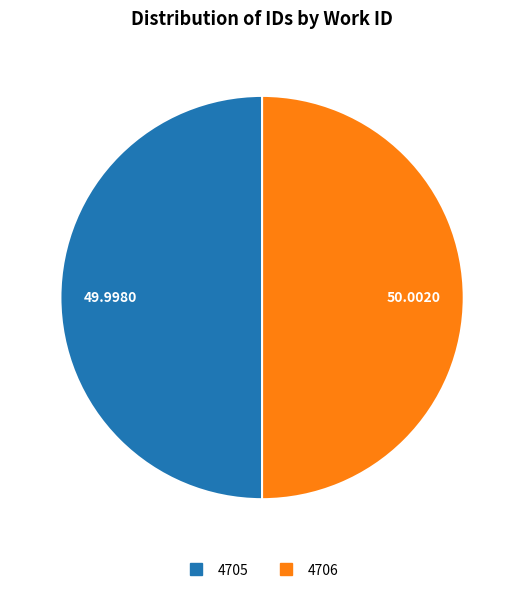

What is the ratio of the value at 4705 to the value at 4706?

1.0